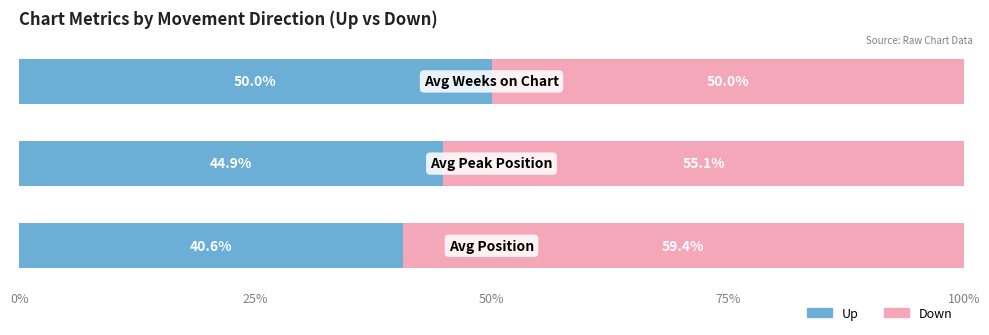

What is the average value of the Up series?

45.2